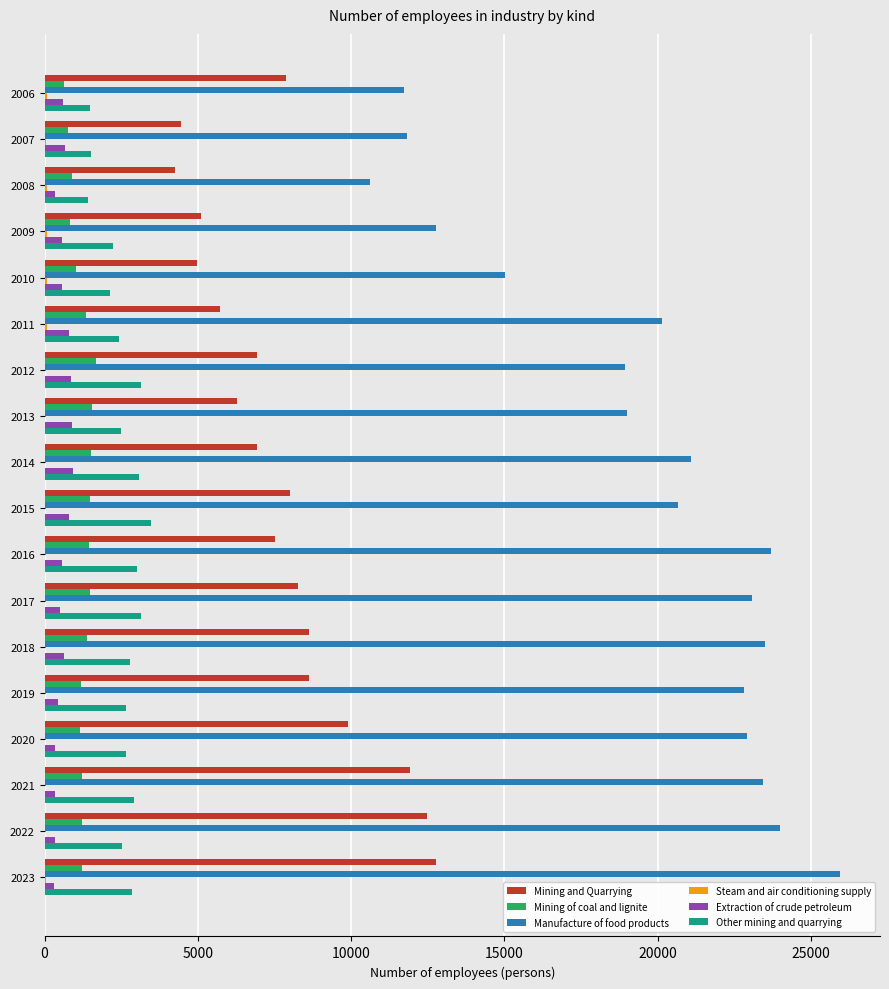

The value of Manufacture of food products at 2021 is 23443. True or false?

True